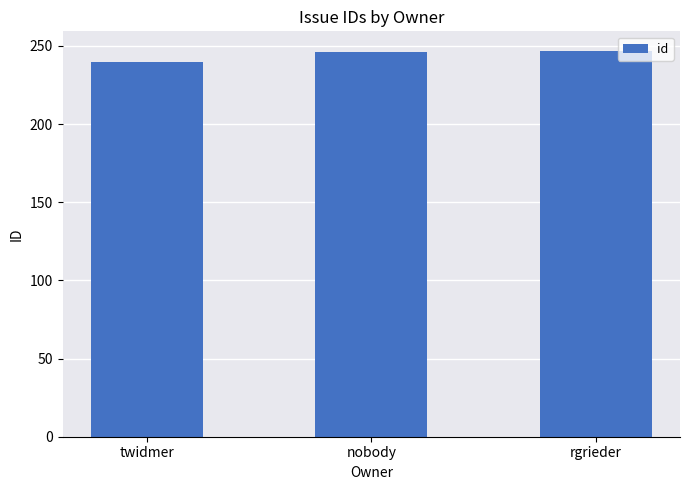

What is the sum of all values?

733